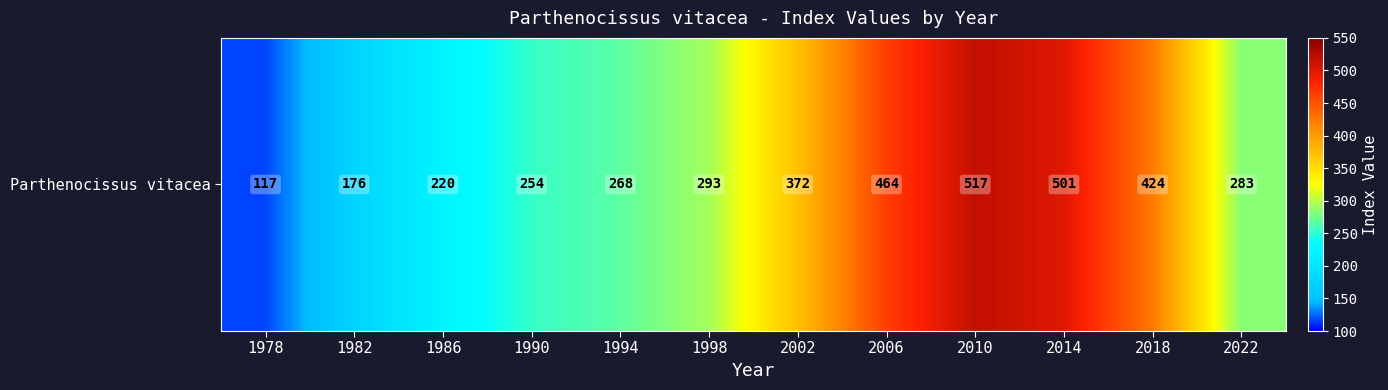

Reading right to left, list all the values displayed in this chart.

283	424	501	517	464	372	293	268	254	220	176	117